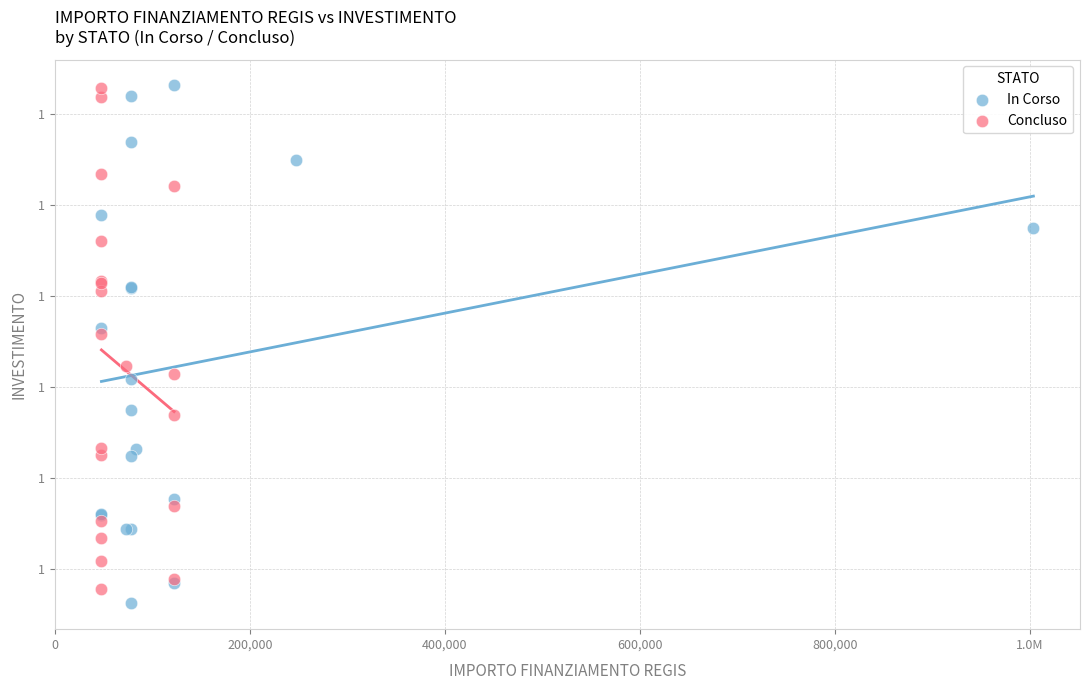

What are all the series names shown in the legend?

In Corso, Concluso